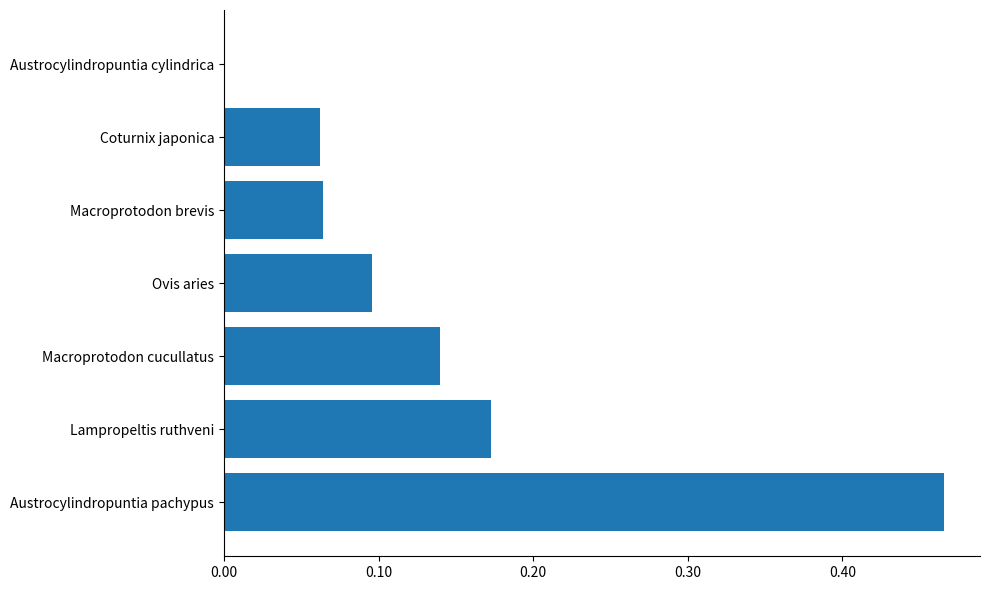

Are the bars horizontal?

Yes